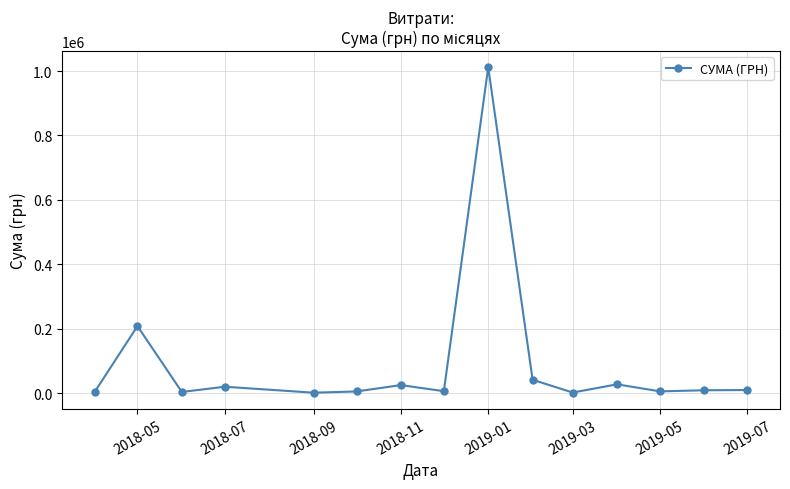

What is the maximum value shown in the chart?

1011914.6